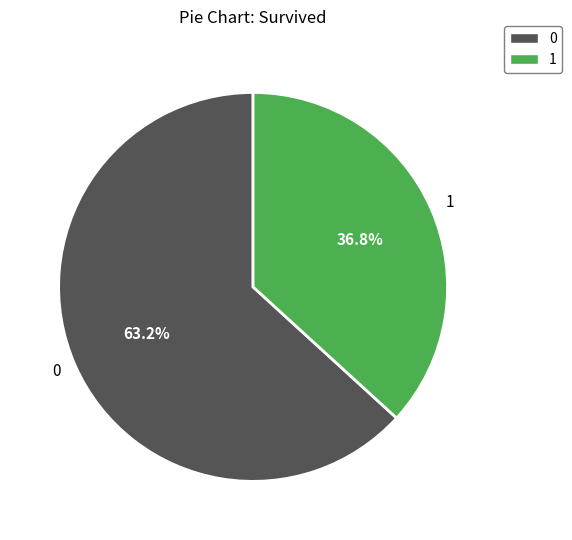

Rank the categories by value from lowest to highest.

1, 0